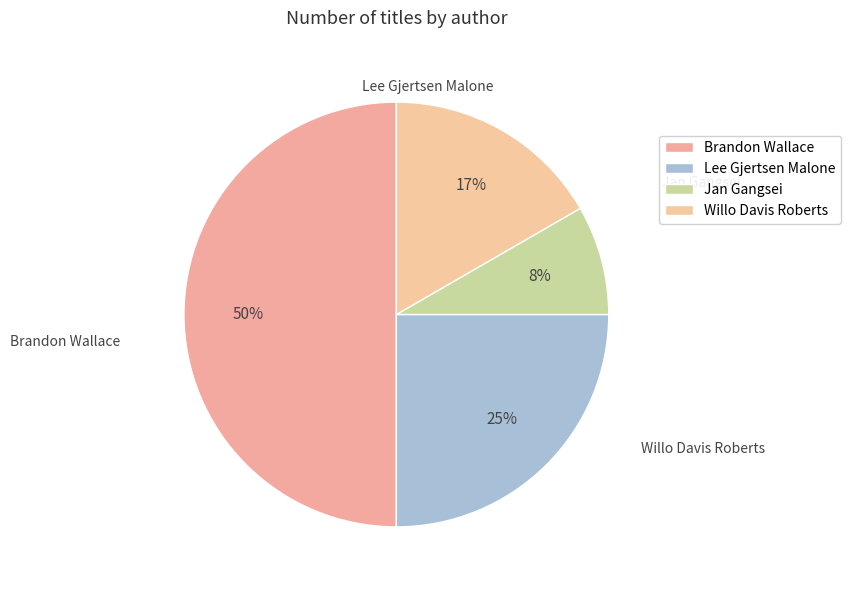

Rank the categories by value from highest to lowest.

Brandon Wallace (474910068), Lee Gjertsen Malone (488175598), Willo Davis Roberts (707126), Jan Gangsei (564273236)